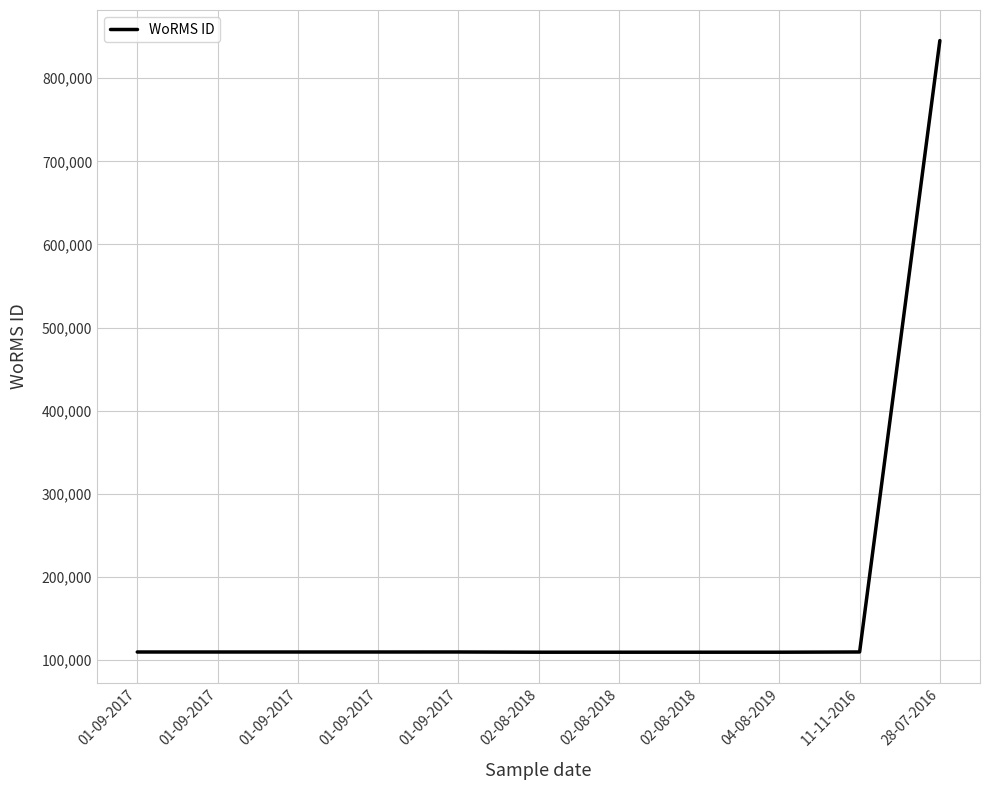

Approximately how many times larger is the value at 01-09-2017 compared to 01-09-2017?

1.0